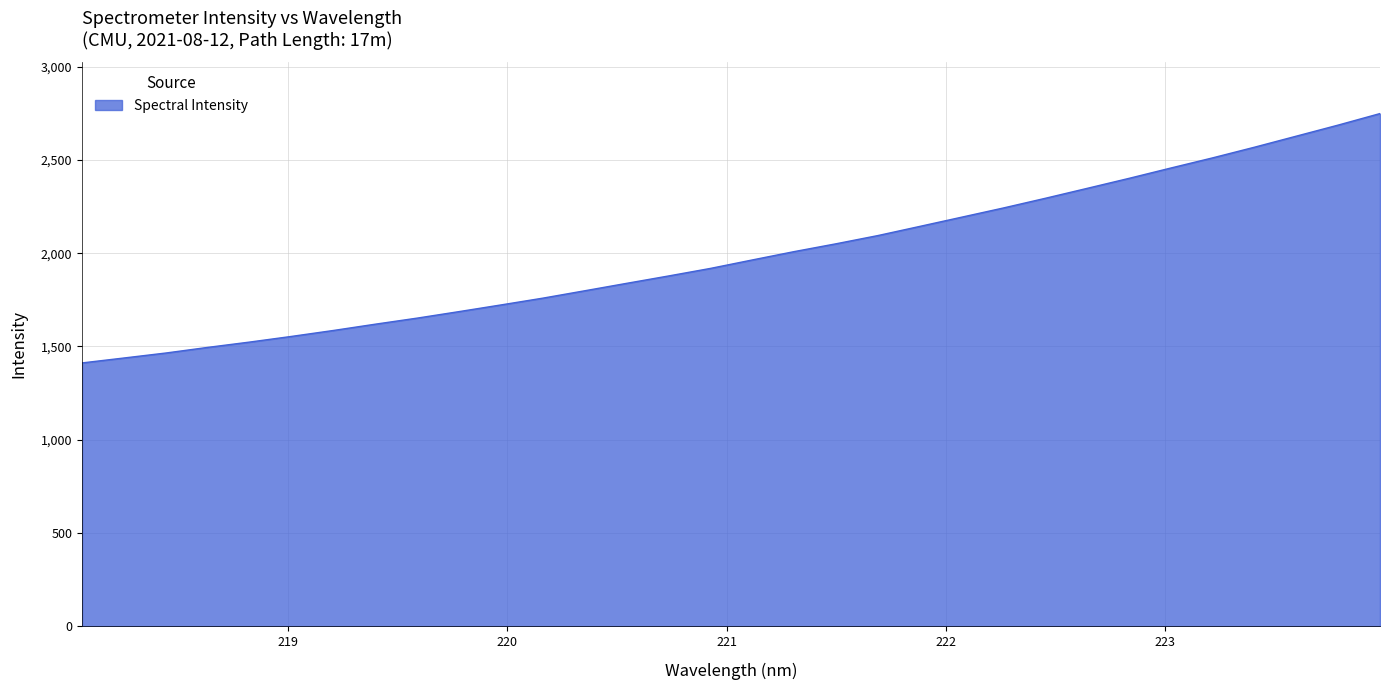

What is the maximum value shown in the chart?

2749.4